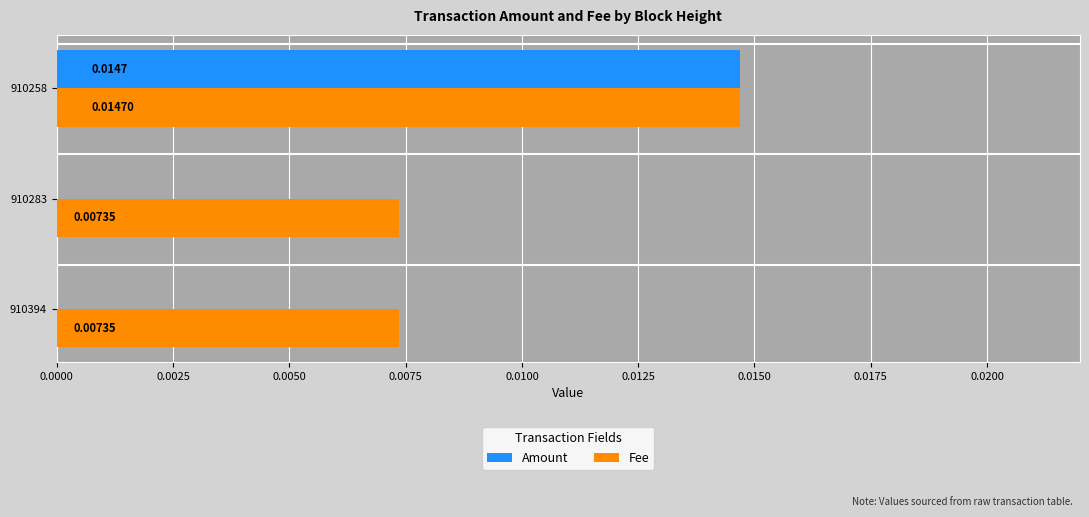

How many positive values does the Amount series have?

1